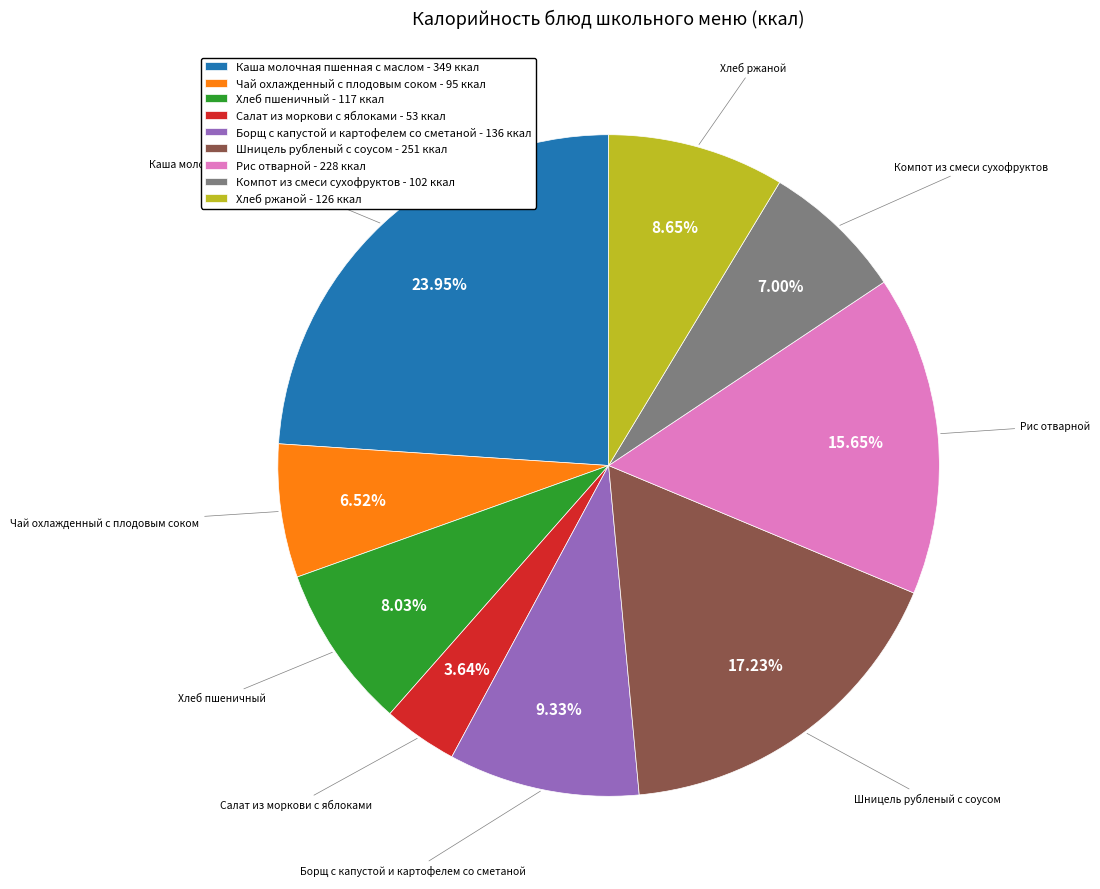

Which has a higher value, Борщ с капустой и картофелем со сметаной - 136 ккал or Хлеб пшеничный - 117 ккал?

Борщ с капустой и картофелем со сметаной - 136 ккал